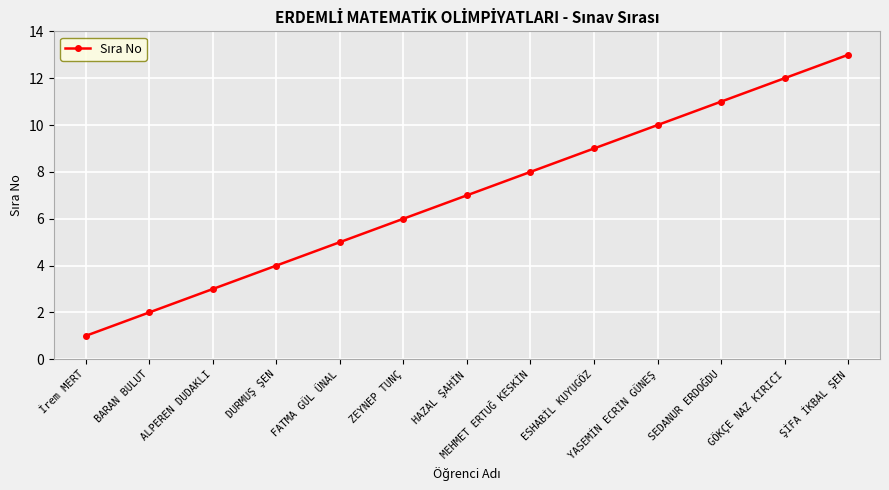

What is the approximate value at GÖKÇE NAZ KIRICI?

12